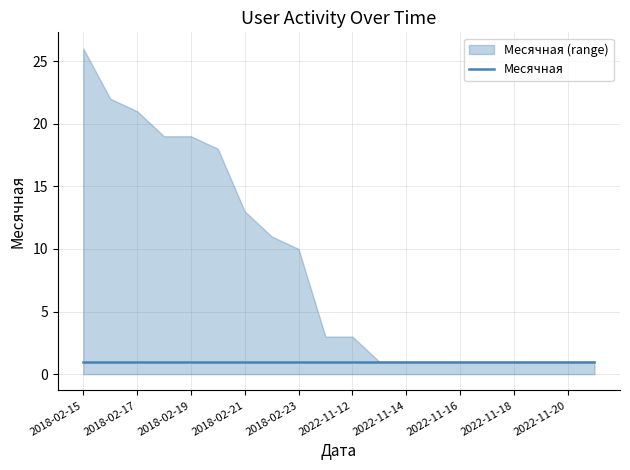

Is it true that Месячная equals 2 at 2018-02-15?

False